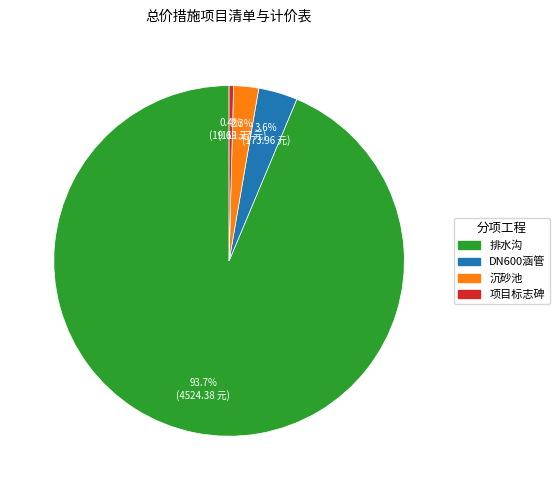

Is the sum of 排水沟 and 沉砂池 greater than half?

Yes